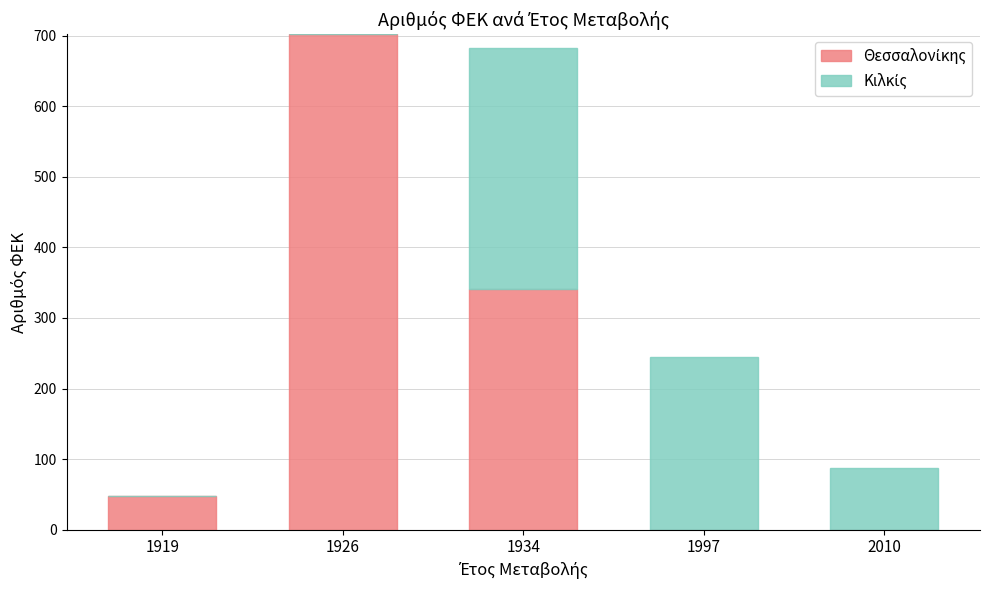

What is the total value across all series at 1997?

244